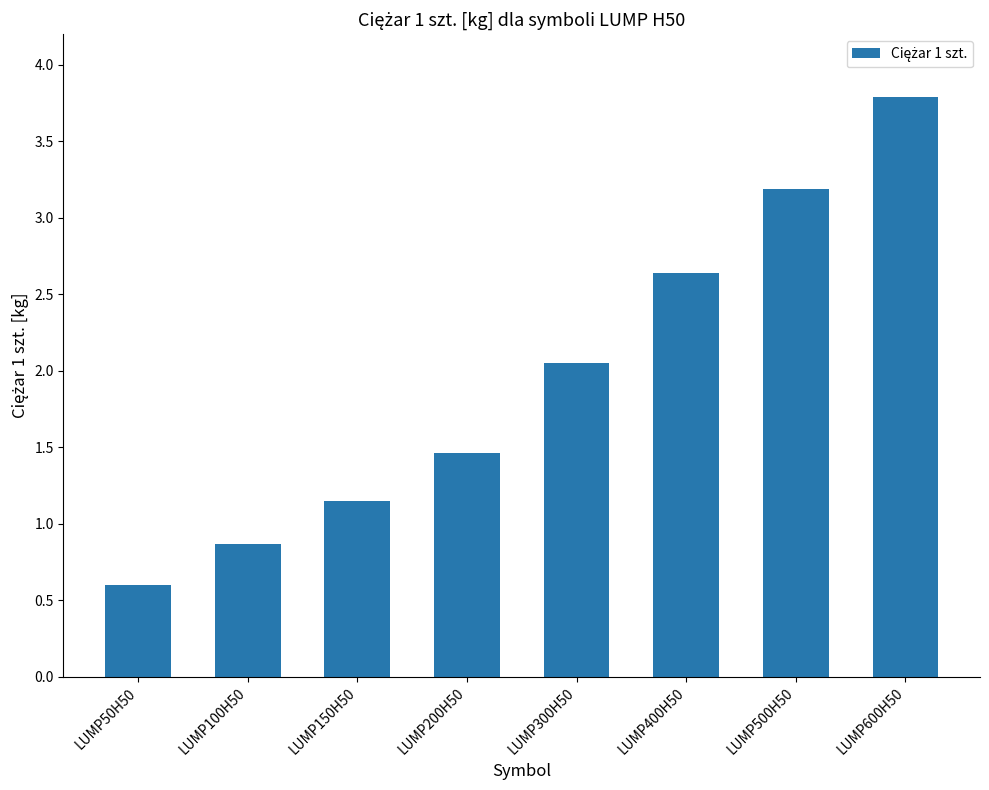

What position from the left is LUMP150H50?

3